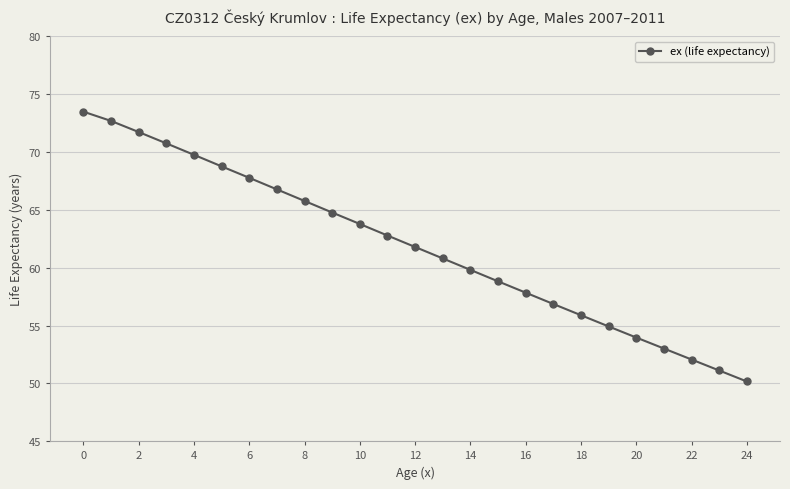

True or false: the data has more than 0 interior local peaks.

False